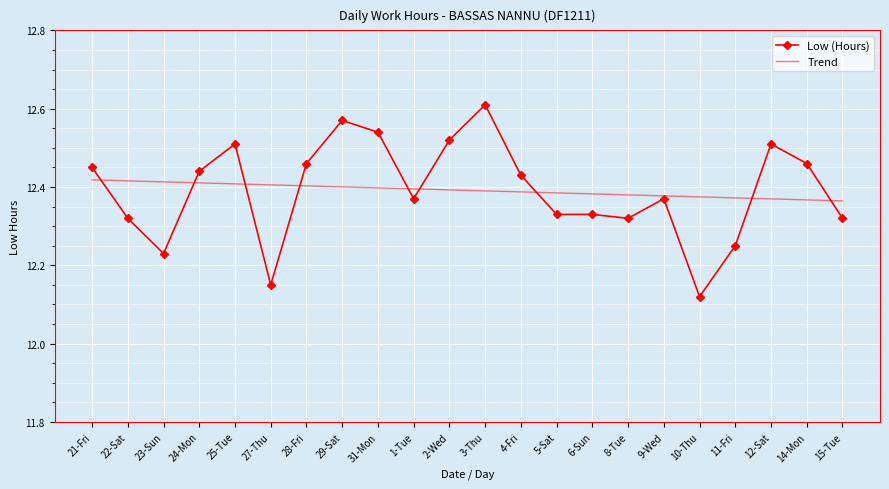

List the series in order of their peak value, lowest first.

Trend, Low (Hours)